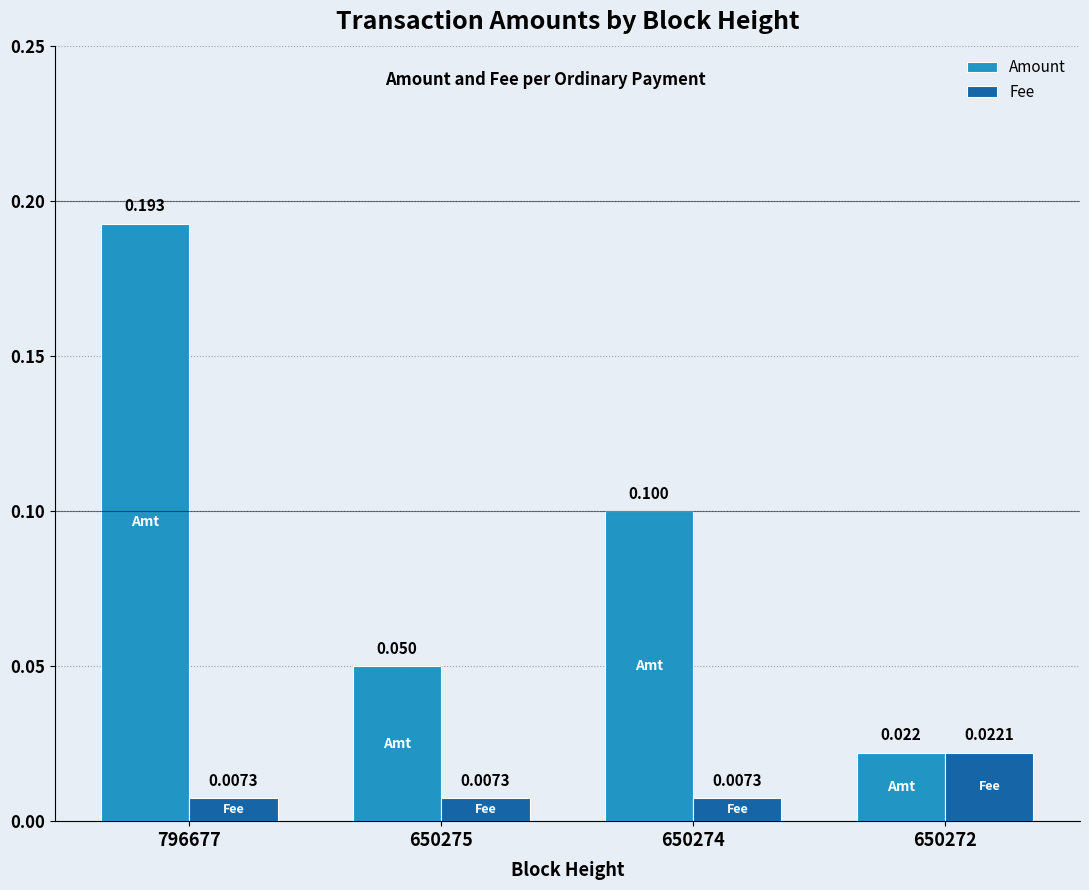

How many bars are there in total?

8